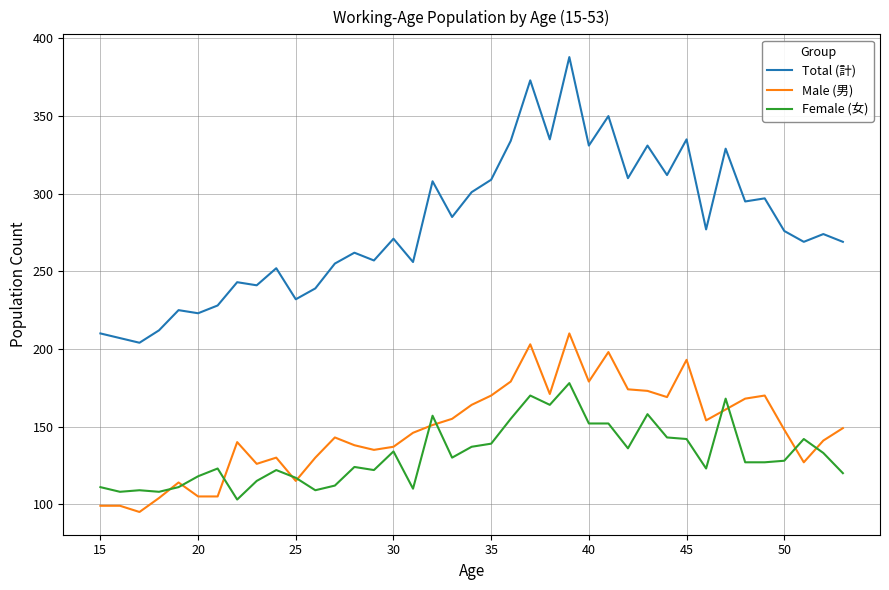

True or false: Total (計) and Male (男) cross at least once.

False